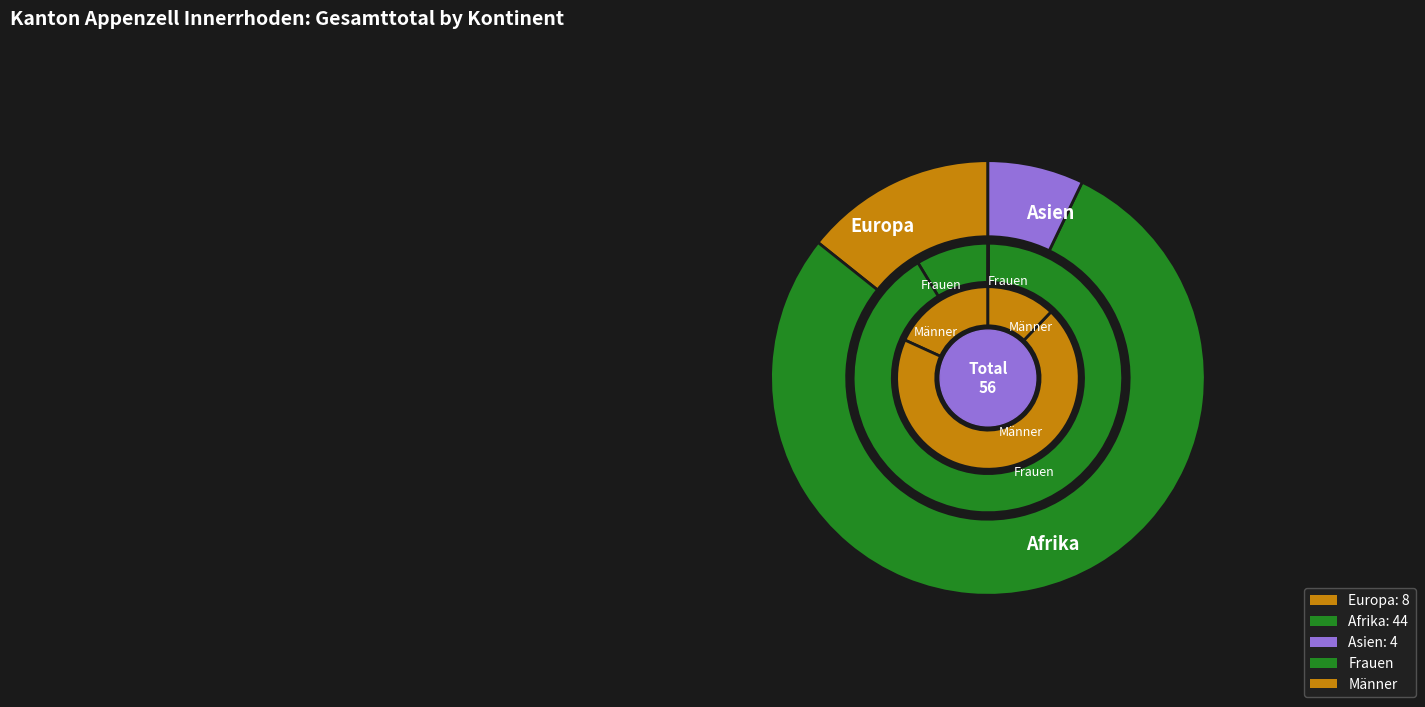

The Asien slice represents 7% of the pie. True or false?

True